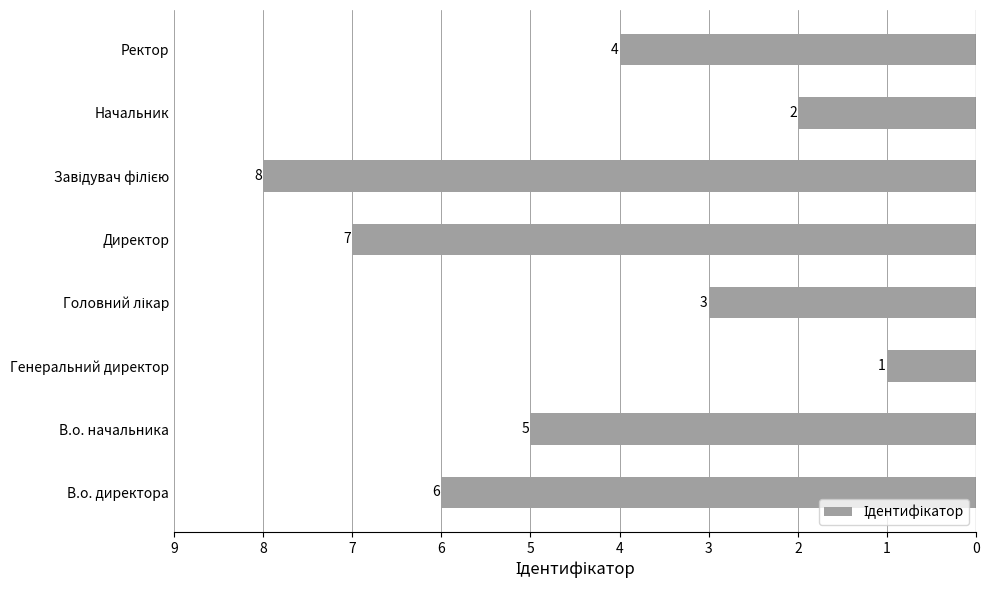

Reading top to bottom, what are all the values shown in this chart?

4	2	8	7	3	1	5	6